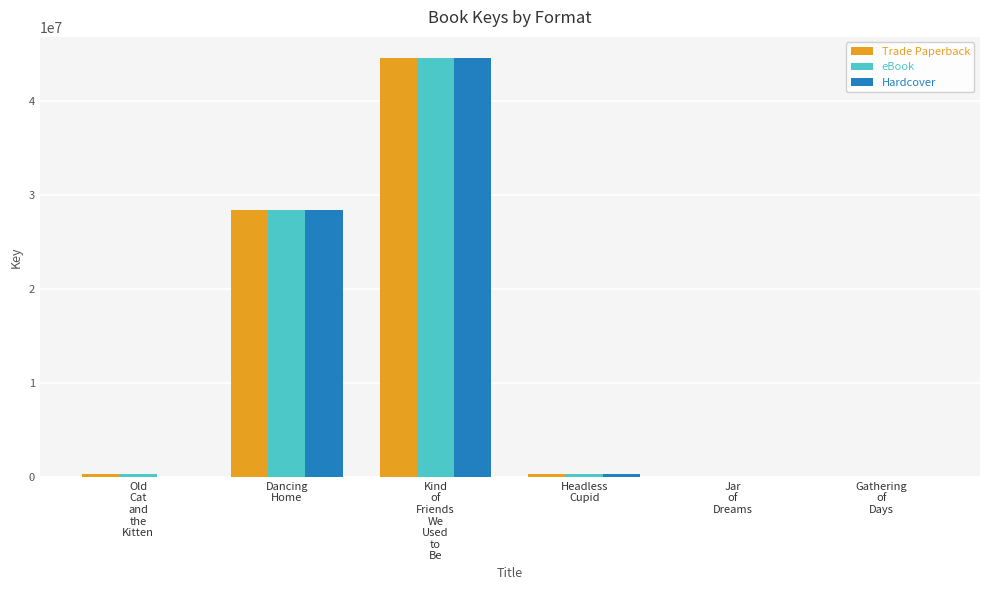

What is the sum of all Trade Paperback values?

73703392